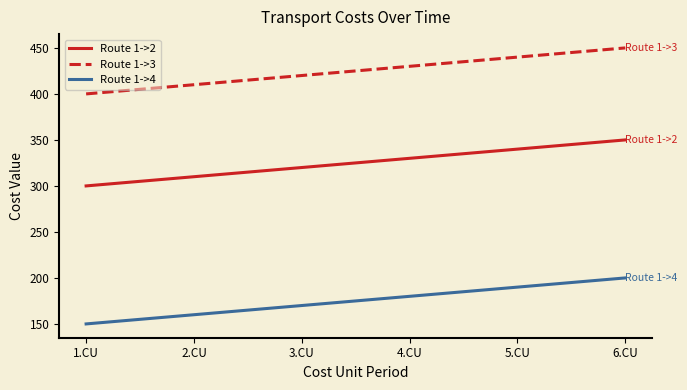

True or false: Route 1->3 and Route 1->2 cross at least once.

False